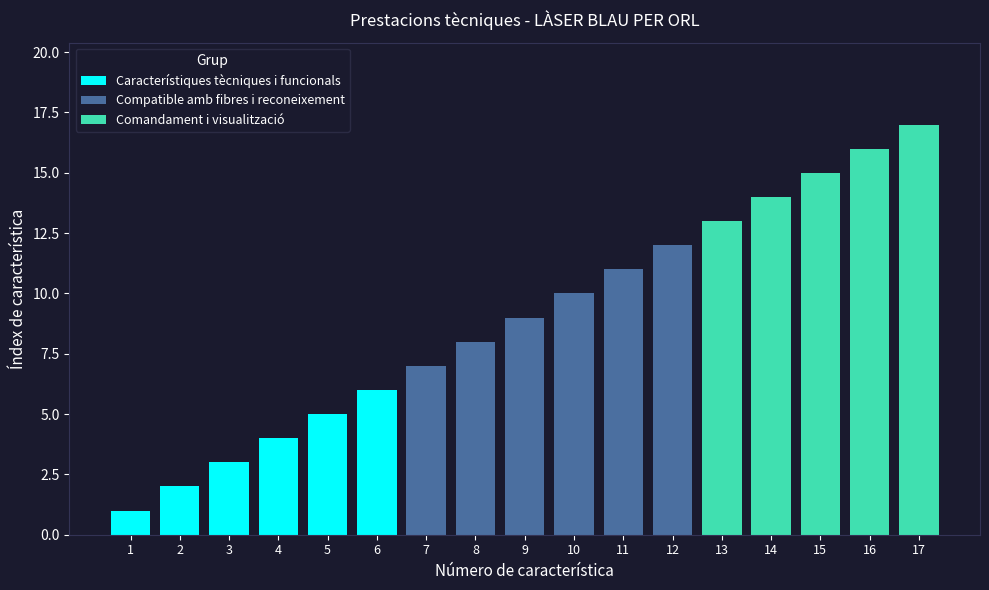

How many values are below 9?

8